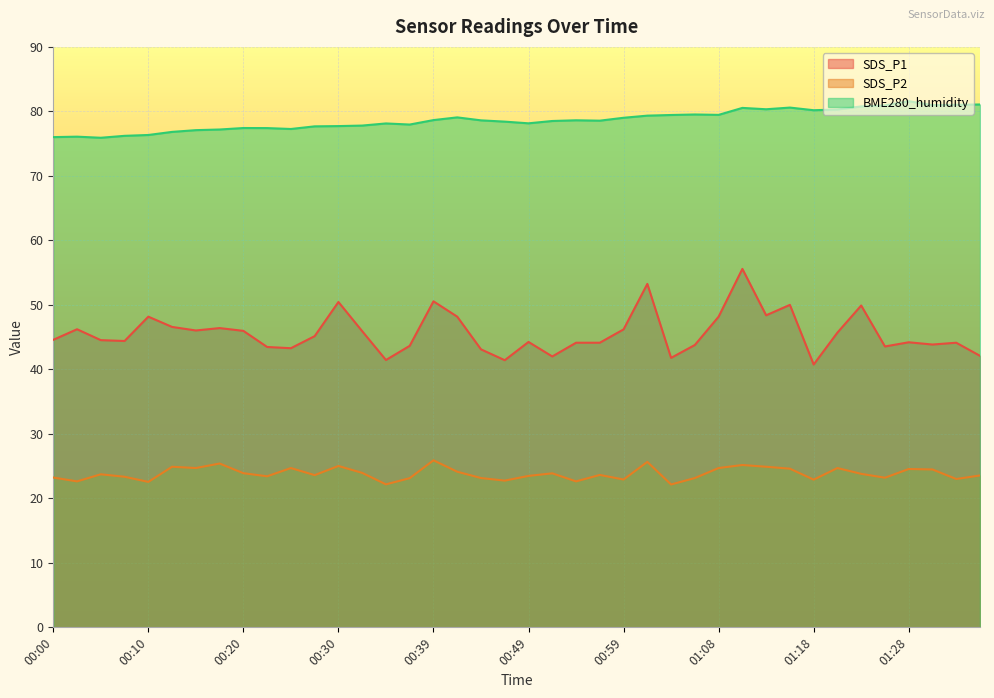

True or false: SDS_P1 has a value of 29.2 at 00:08.

False